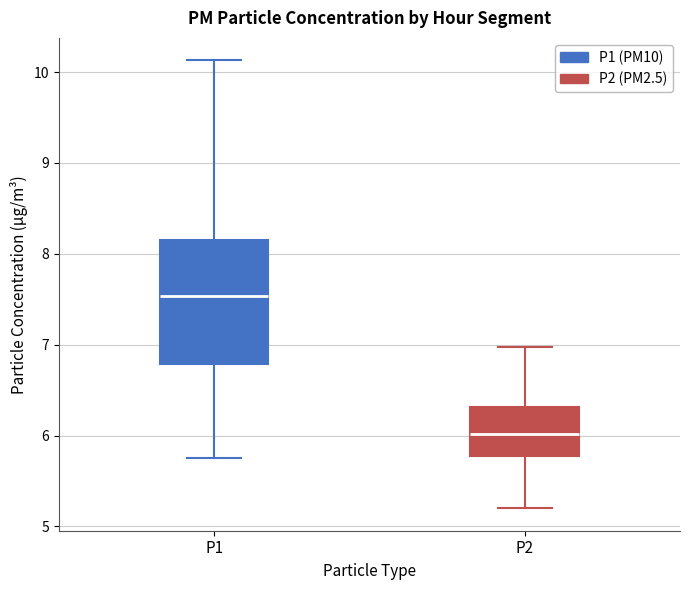

Where does the median line of the box for P1 sit on the y-axis? The values are not printed on the chart, so give them approximately, as read against the axis.

7.5